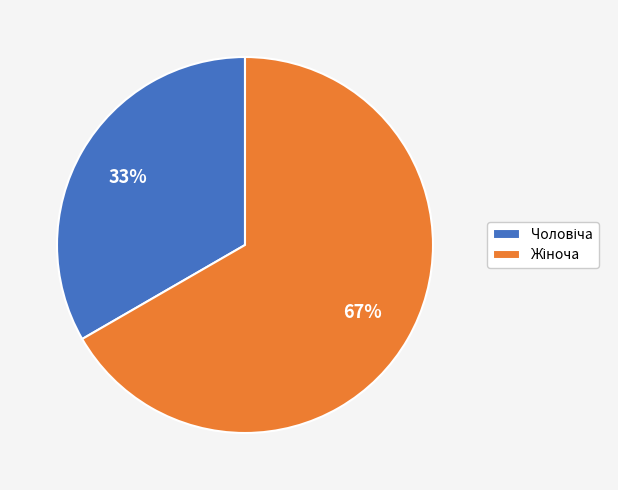

How many segments does this pie chart have?

2